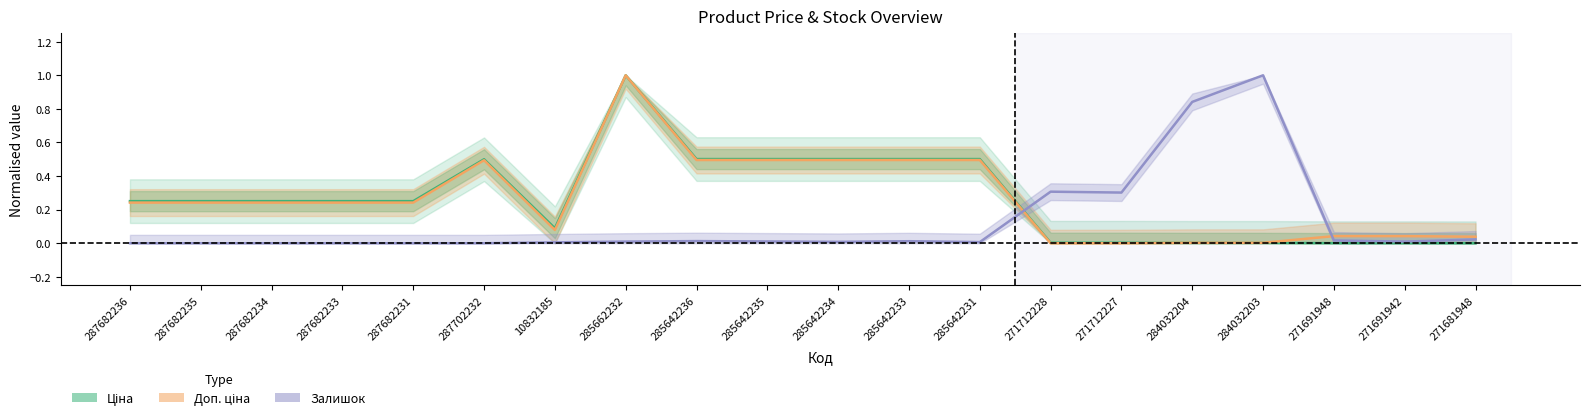

Does the chart display data point markers on the line(s)?

No